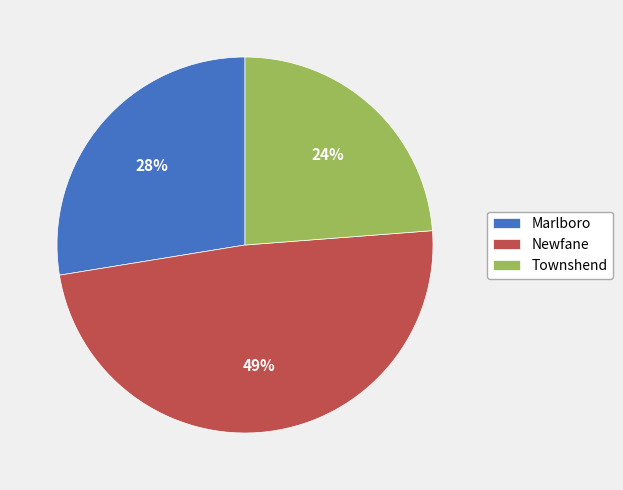

What is the largest slice in the pie chart?

Newfane